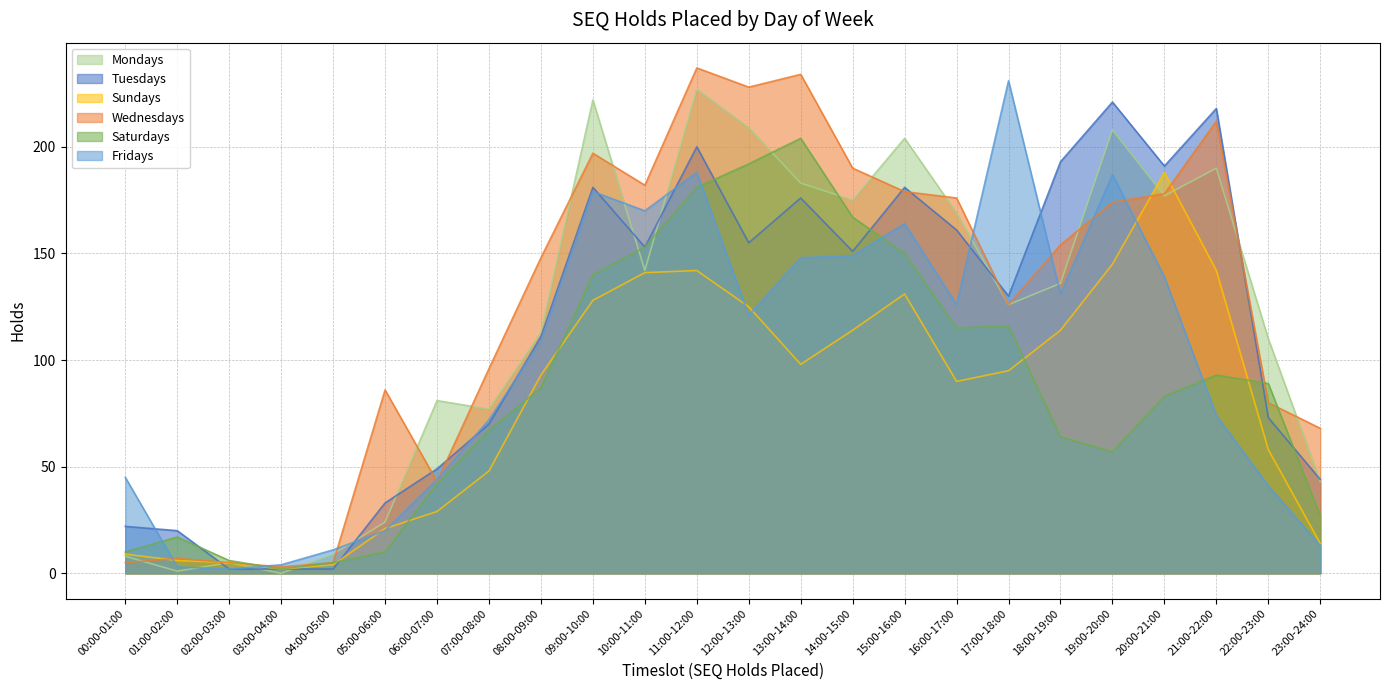

Rank the categories by Tuesdays value from lowest to highest.

02:00-03:00, 03:00-04:00, 04:00-05:00, 01:00-02:00, 00:00-01:00, 05:00-06:00, 23:00-24:00, 06:00-07:00, 07:00-08:00, 22:00-23:00, 08:00-09:00, 17:00-18:00, 14:00-15:00, 10:00-11:00, 12:00-13:00, 16:00-17:00, 13:00-14:00, 09:00-10:00, 15:00-16:00, 20:00-21:00, 18:00-19:00, 11:00-12:00, 21:00-22:00, 19:00-20:00